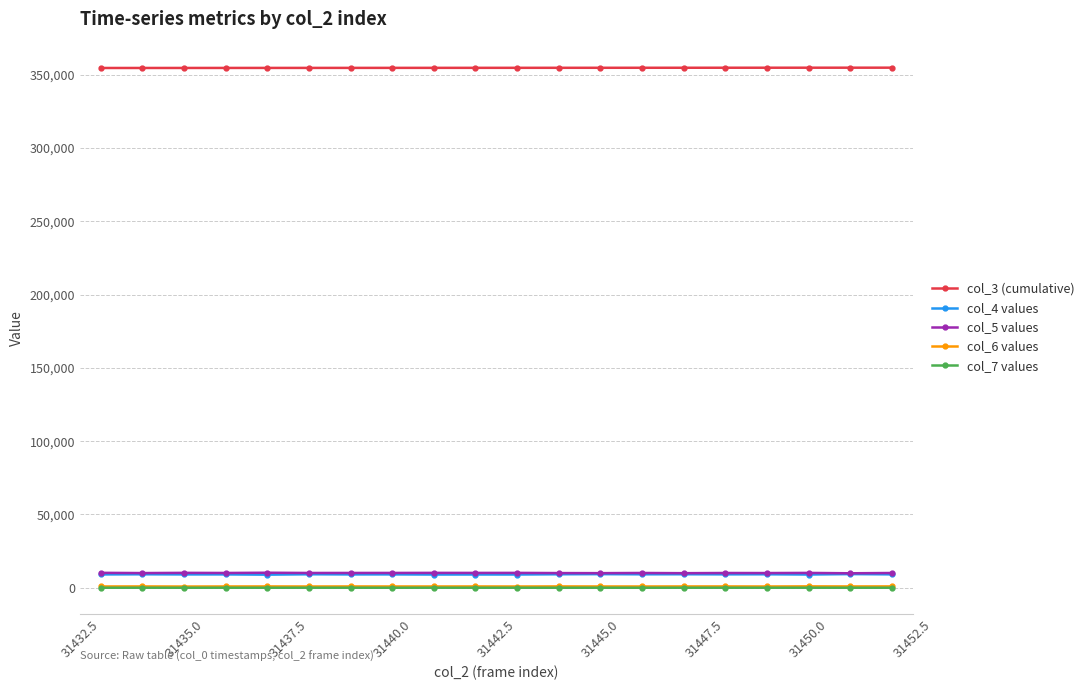

At how many categories does at least one series exceed 310863?

20